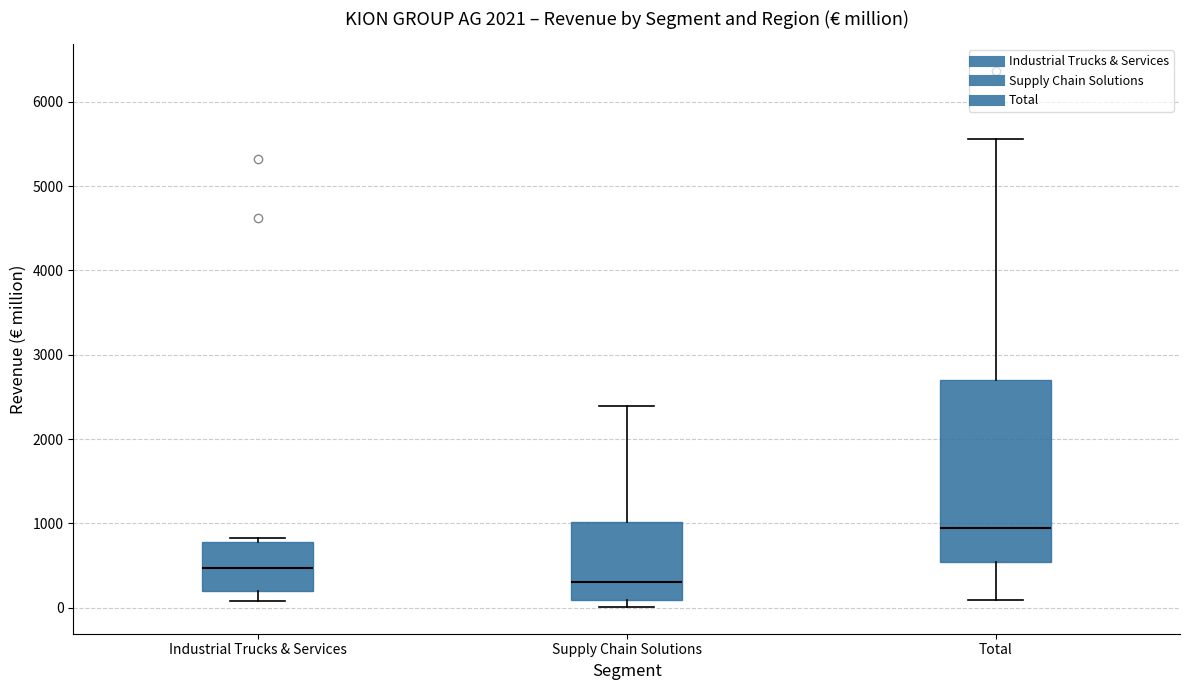

Reading left to right, read every box against the y-axis: the position of its median line, the range the box covers, and the ends of its whiskers. The values are not printed on the chart, so give them approximately, as read against the axis.

Industrial Trucks & Services: median 500, box 200 to 800, whiskers 100 to 800 (just above the box's upper edge)
Supply Chain Solutions: median 300, box 100 to 1000, whiskers 0 to 2400
Total: median 900, box 500 to 2700, whiskers 100 to 5600